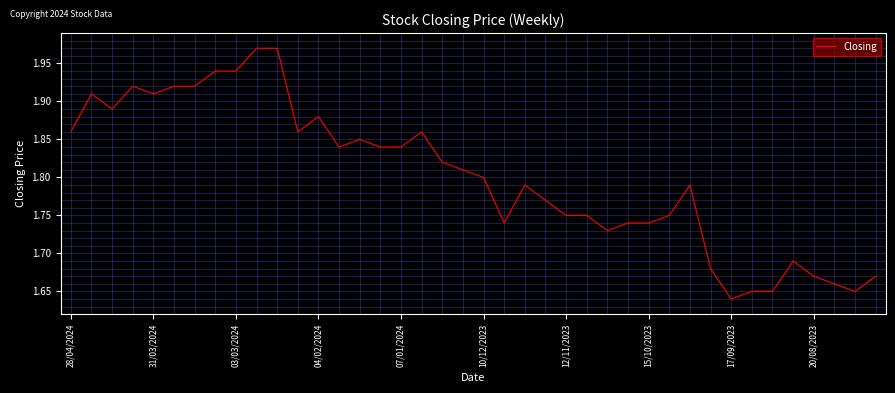

What is the difference between the maximum and minimum values?

0.3